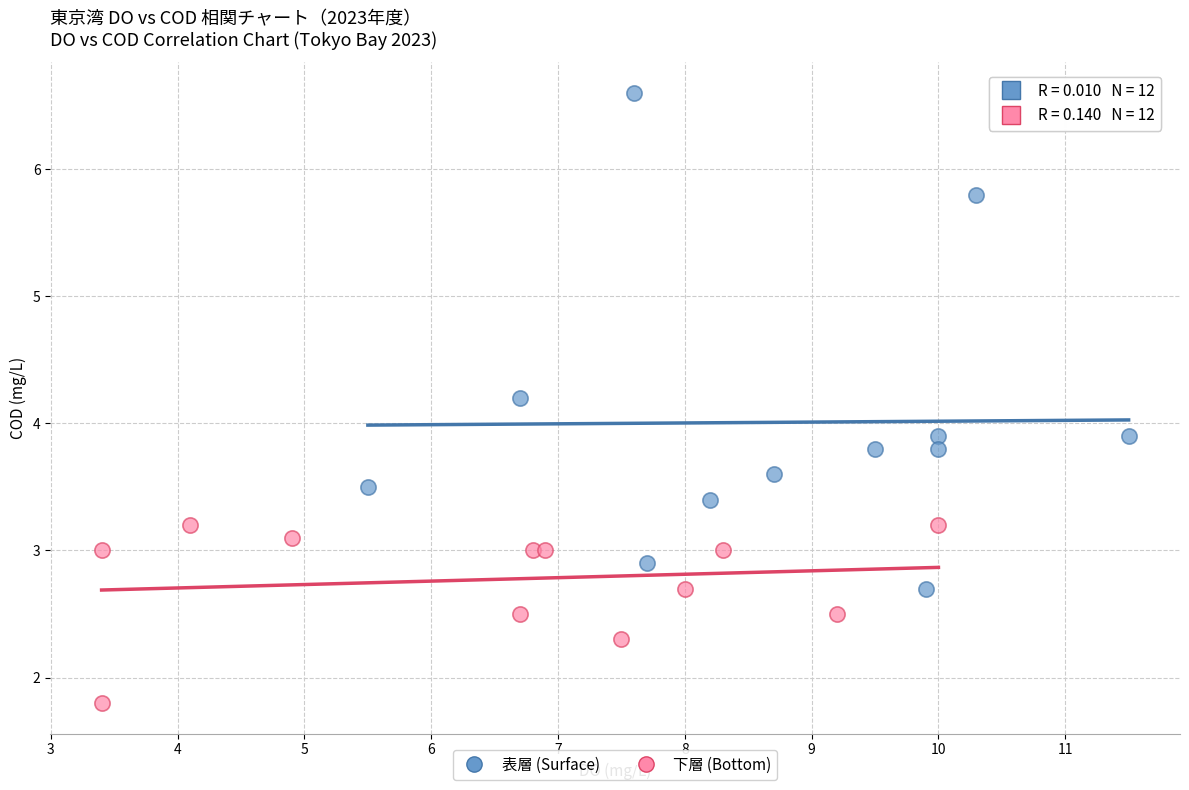

Which series has the widest spread of Y values?

表層 (Surface)